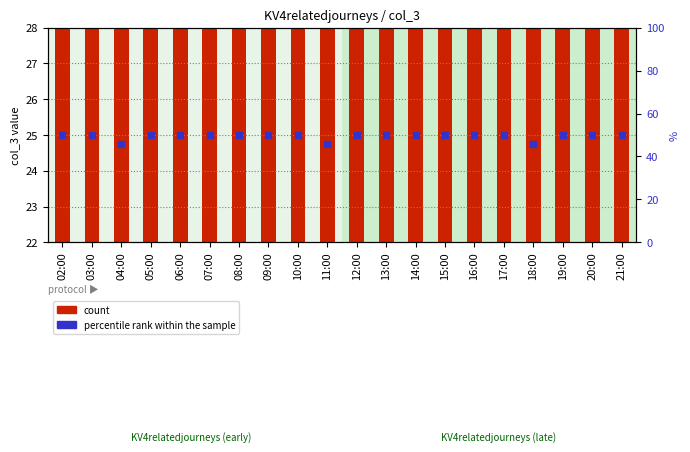

Is the value of percentile rank within the sample at 17:00 greater than the value of count at 14:00?

Yes